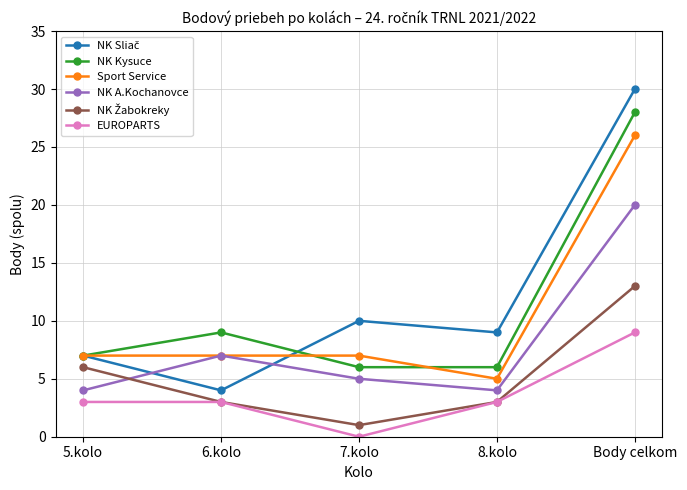

What is the total value across all series at 7.kolo?

29